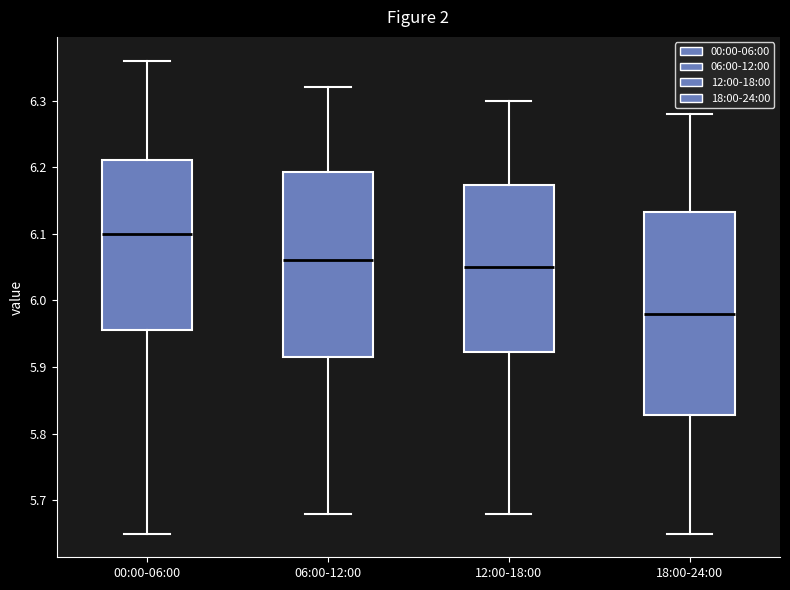

Which box has the highest median line?

00:00-06:00